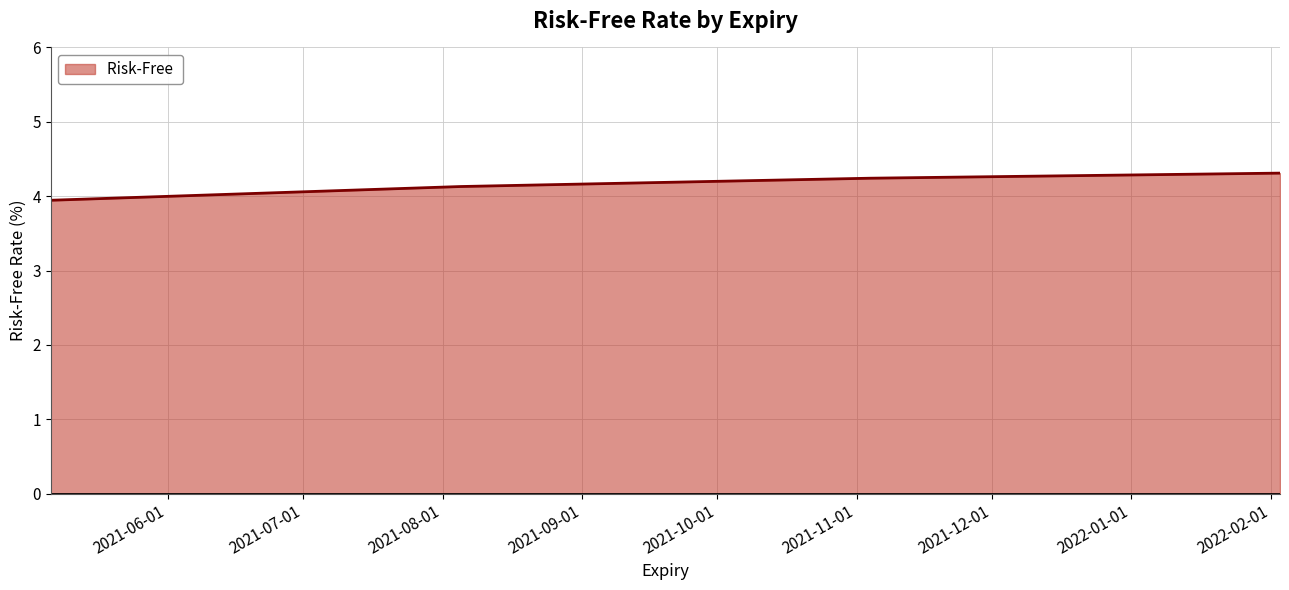

What is the greatest value displayed?

4.3